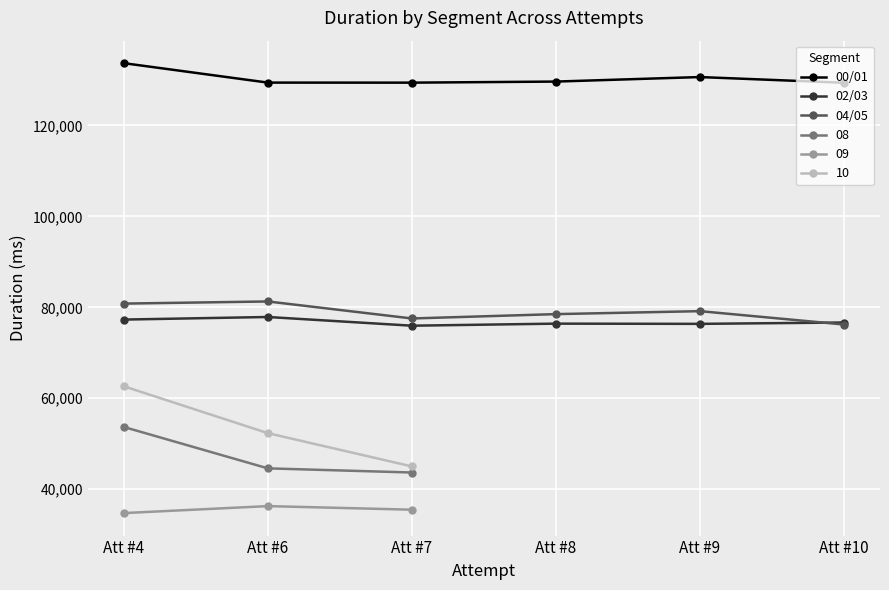

Is it true that 02/03 equals 21934 at Att #6?

False